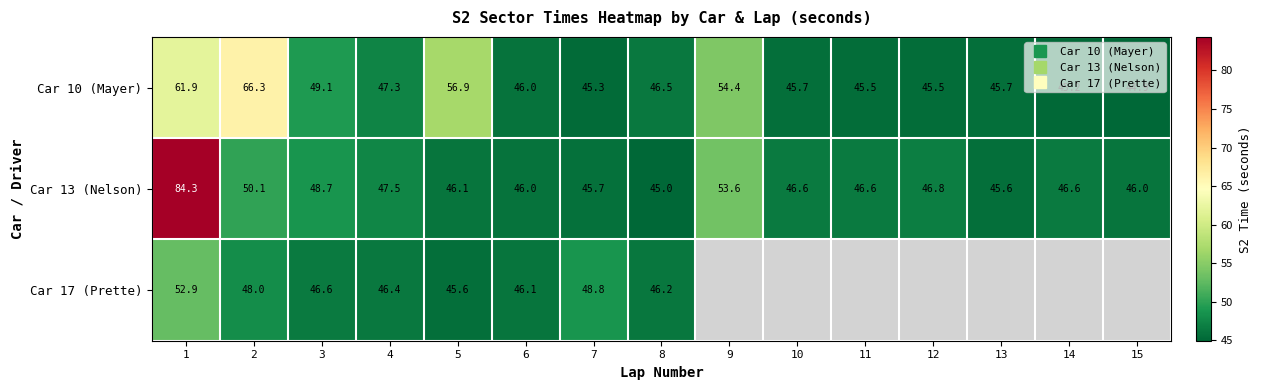

What value does the Car 13 (Nelson) series have at 4?

47.5